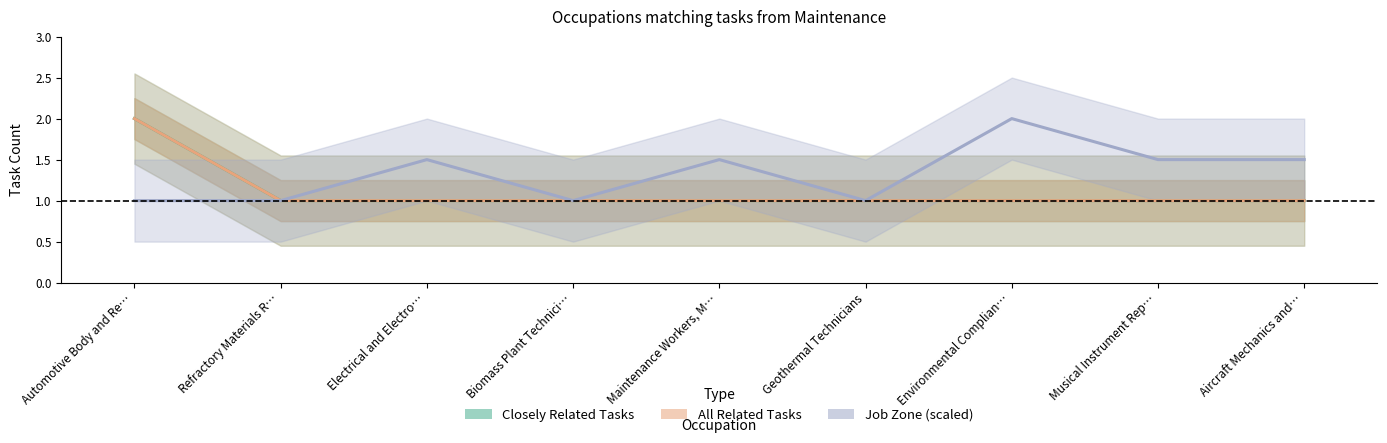

What is the sum of all All Related Tasks values?

10.0